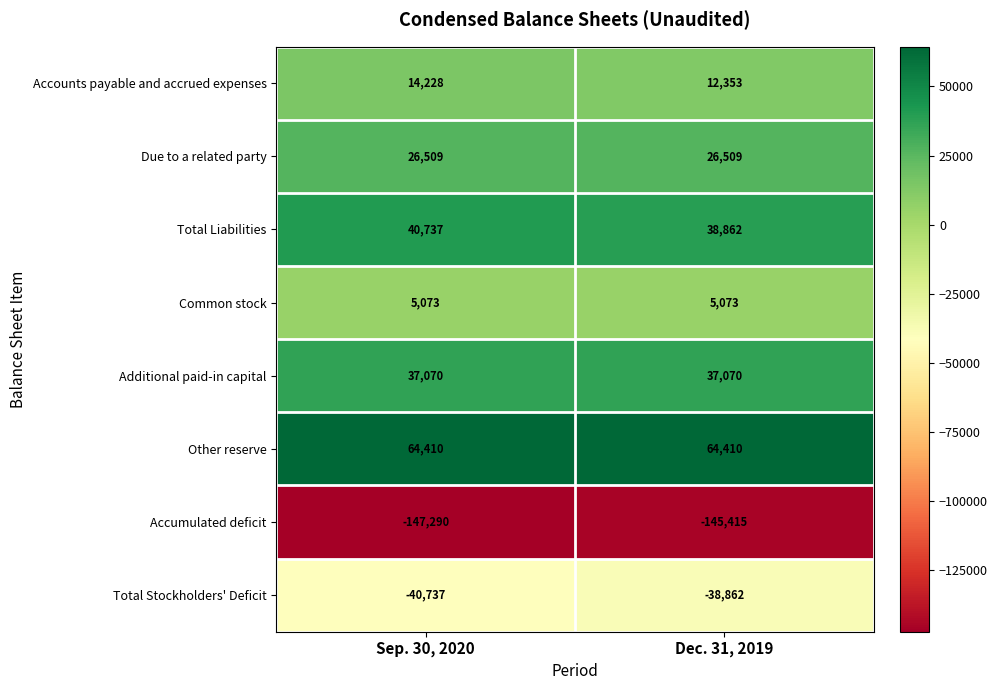

Reading left to right, what are all the values shown in this chart?

Accounts payable and accrued expenses: 14228	12353
Due to a related party: 26509	26509
Total Liabilities: 40737	38862
Common stock: 5073	5073
Additional paid-in capital: 37070	37070
Other reserve: 64410	64410
Accumulated deficit: -147290	-145415
Total Stockholders' Deficit: -40737	-38862